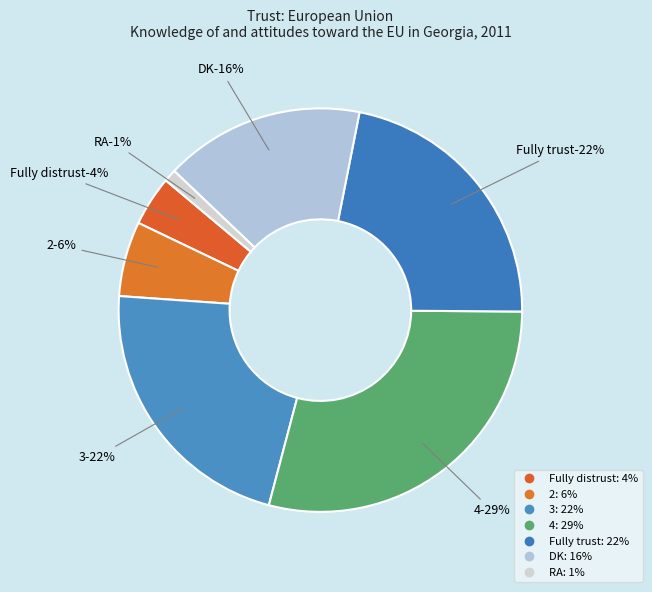

Rank the categories by value from highest to lowest.

4, 3, Fully trust, DK, 2, Fully distrust, RA